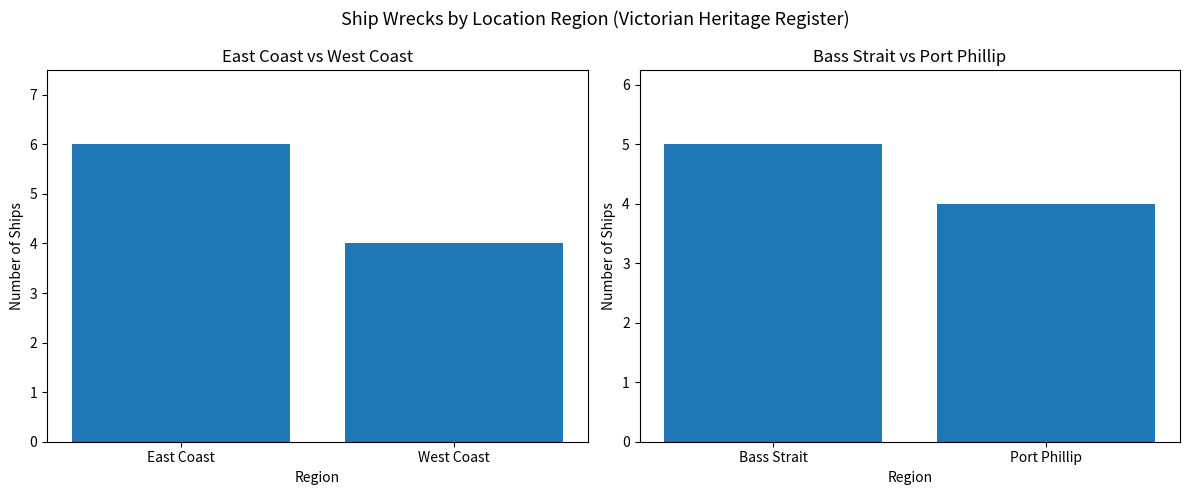

Rank the categories by value from highest to lowest.

Bass Strait, Port Phillip